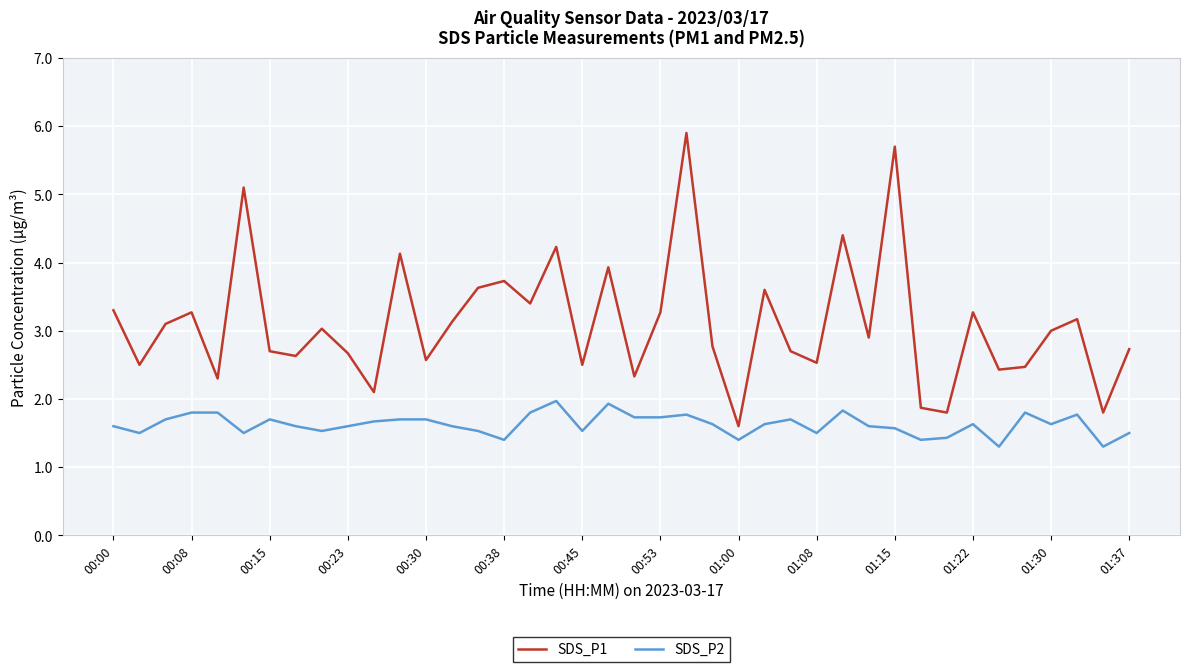

Rank the series by their average value, from highest to lowest.

SDS_P1, SDS_P2